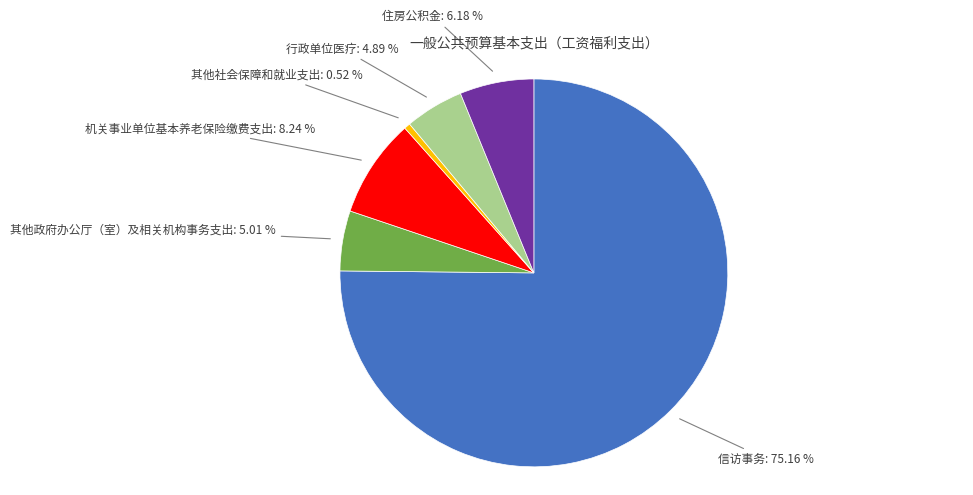

How many segments does this pie chart have?

6